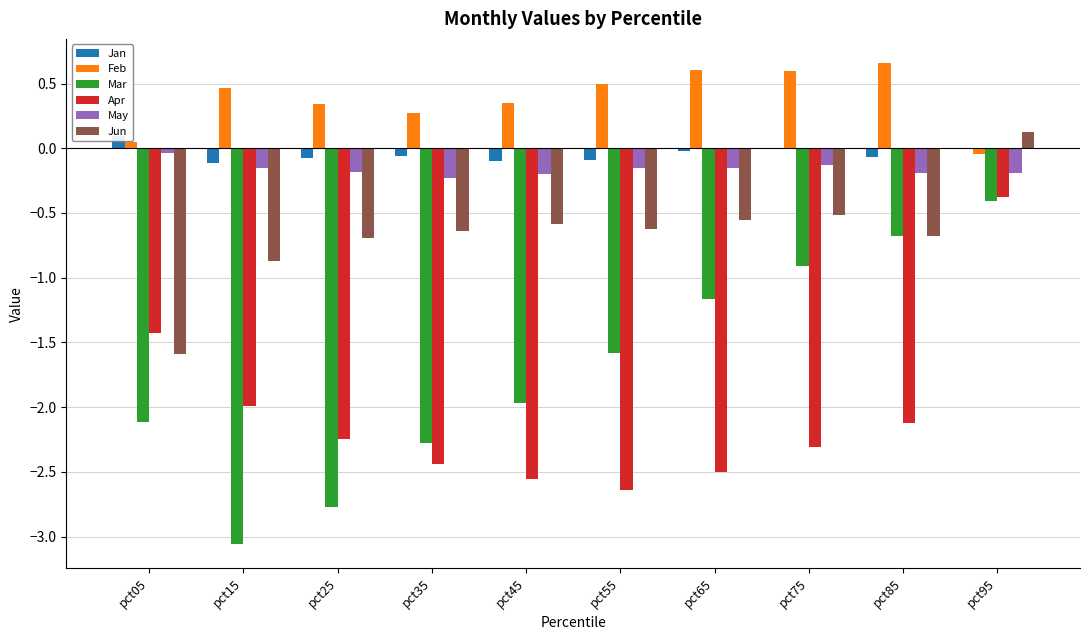

Reading right to left, extract all data points from this chart.

Jan: pct95=0.0	pct85=-0.1	pct75=-0.0	pct65=-0.0	pct55=-0.1	pct45=-0.1	pct35=-0.1	pct25=-0.1	pct15=-0.1	pct05=0.1
Feb: pct95=-0.0	pct85=0.7	pct75=0.6	pct65=0.6	pct55=0.5	pct45=0.3	pct35=0.3	pct25=0.3	pct15=0.5	pct05=0.1
Mar: pct95=-0.4	pct85=-0.7	pct75=-0.9	pct65=-1.2	pct55=-1.6	pct45=-2.0	pct35=-2.3	pct25=-2.8	pct15=-3.1	pct05=-2.1
Apr: pct95=-0.4	pct85=-2.1	pct75=-2.3	pct65=-2.5	pct55=-2.6	pct45=-2.6	pct35=-2.4	pct25=-2.2	pct15=-2.0	pct05=-1.4
May: pct95=-0.2	pct85=-0.2	pct75=-0.1	pct65=-0.2	pct55=-0.2	pct45=-0.2	pct35=-0.2	pct25=-0.2	pct15=-0.2	pct05=-0.0
Jun: pct95=0.1	pct85=-0.7	pct75=-0.5	pct65=-0.6	pct55=-0.6	pct45=-0.6	pct35=-0.6	pct25=-0.7	pct15=-0.9	pct05=-1.6